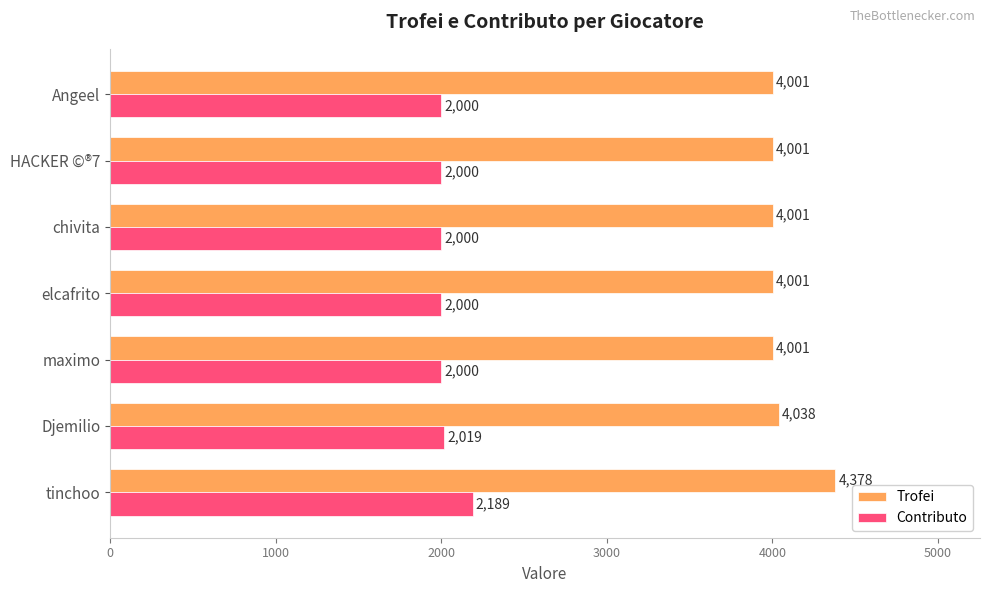

What are all the series names shown in the legend?

Trofei, Contributo